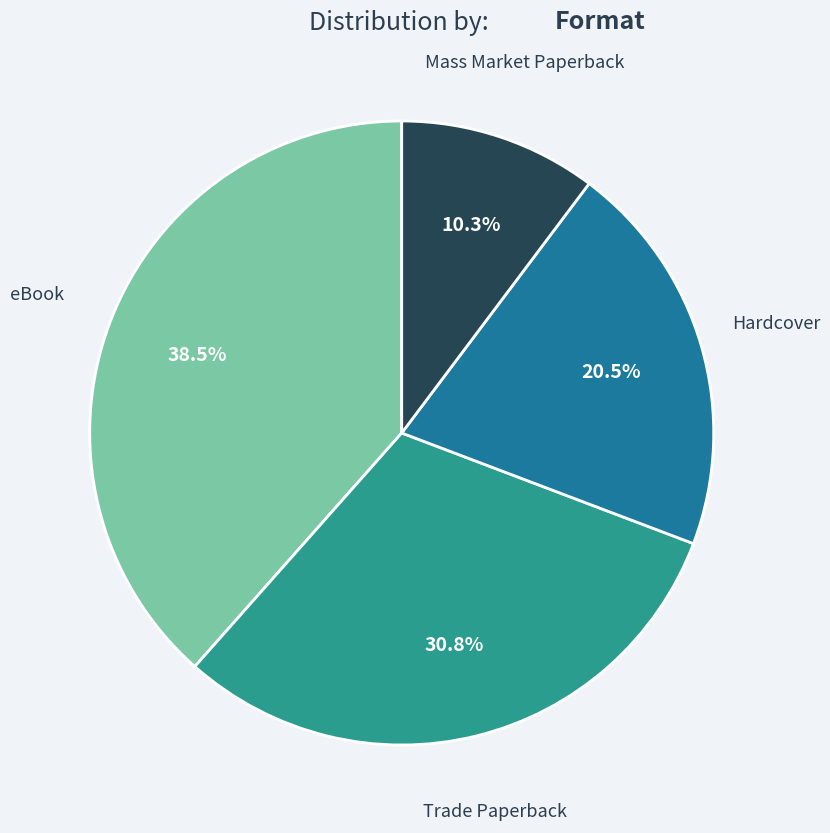

Is there a majority slice in this chart?

No